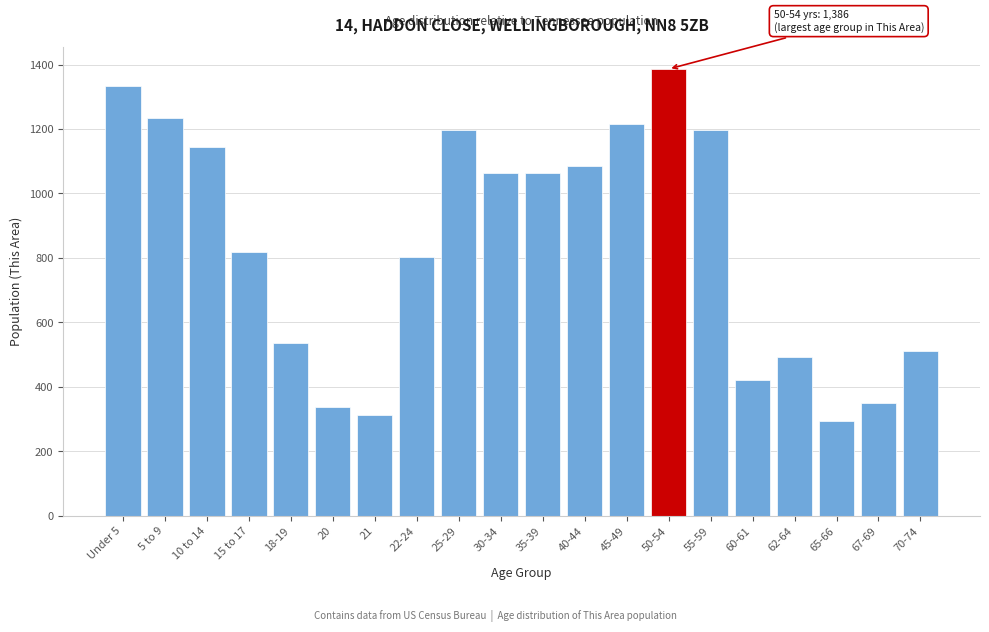

What is the greatest value displayed?

1386